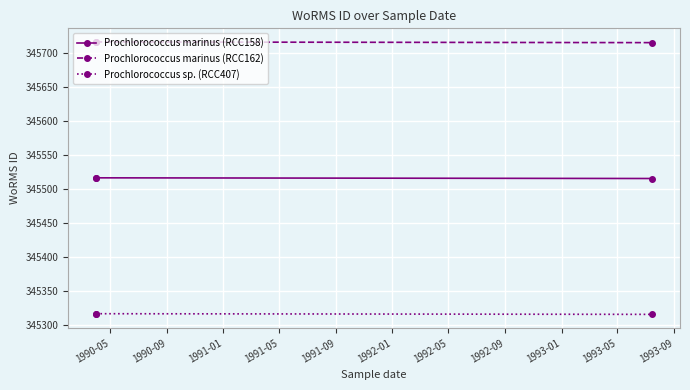

What position from the left is 1990-09?

2